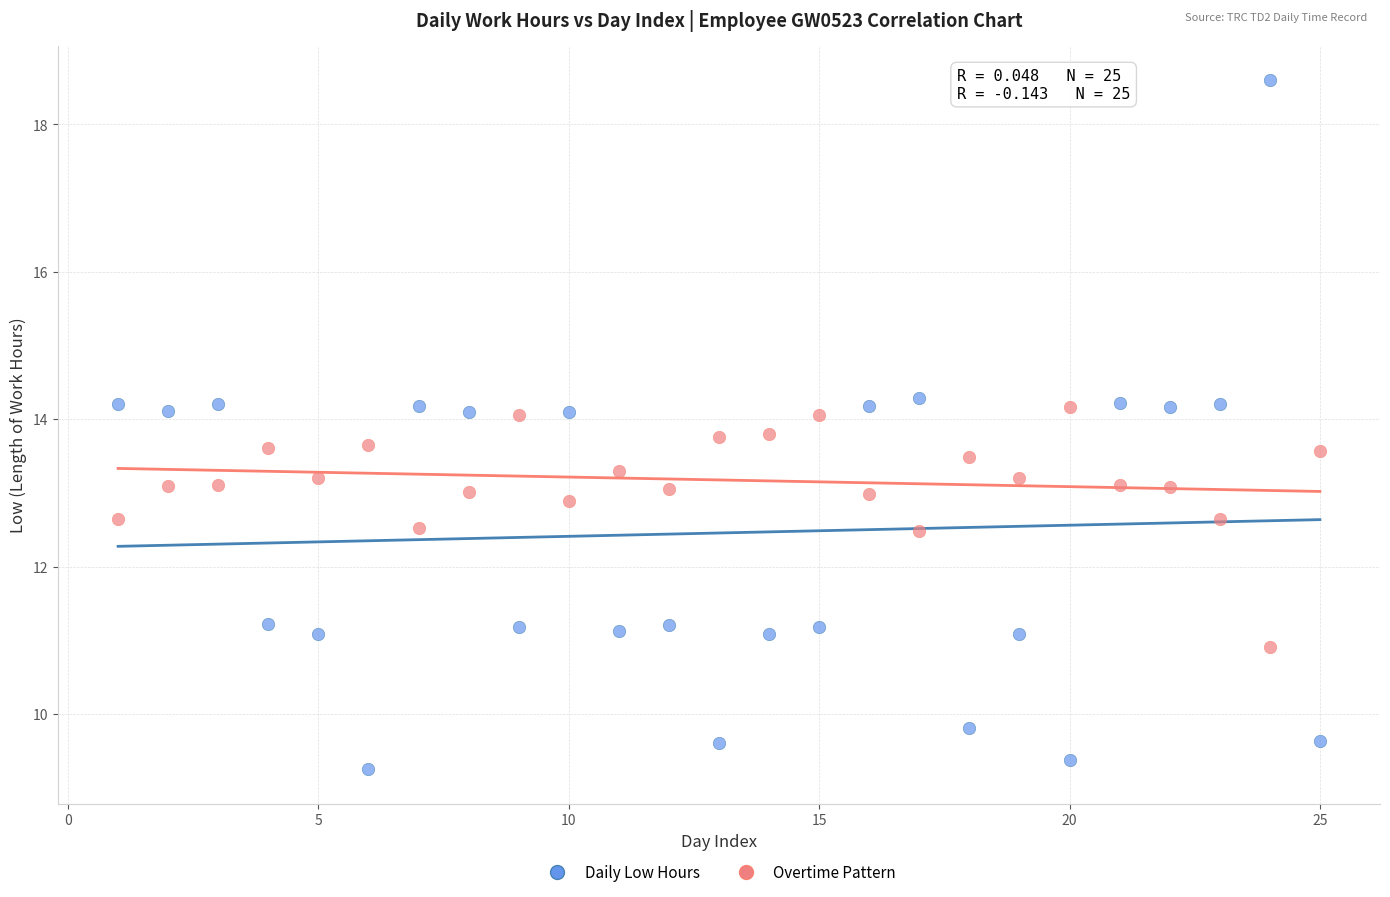

Which series has the widest spread of Y values?

Daily Low Hours